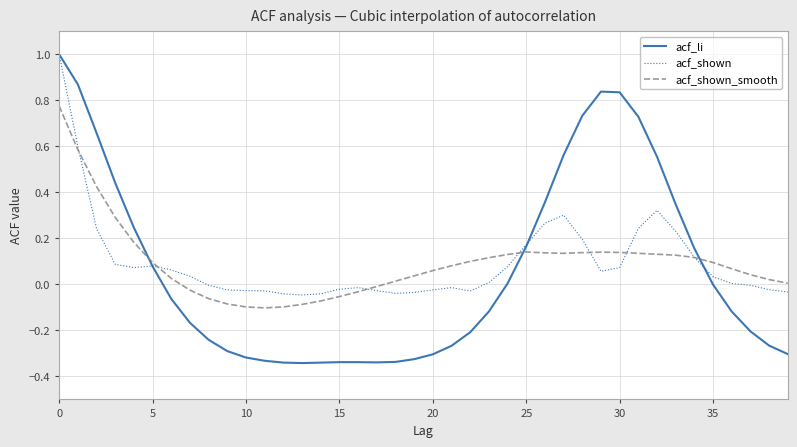

Which series has the widest spread of values?

acf_li